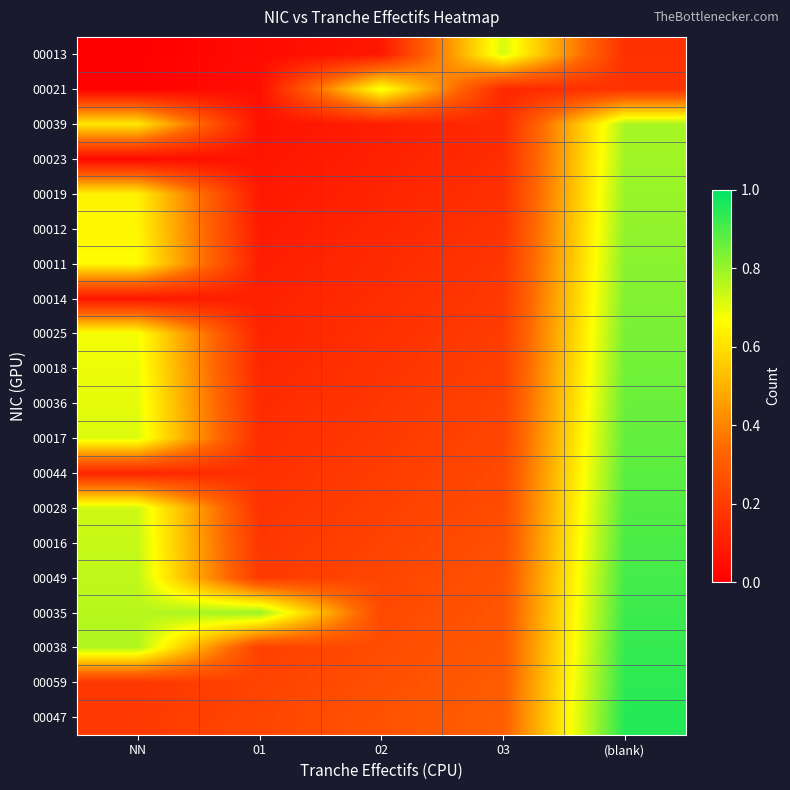

At (blank), list the series in order from largest to smallest.

00047, 00059, 00038, 00035, 00049, 00016, 00028, 00044, 00017, 00036, 00018, 00025, 00014, 00011, 00012, 00019, 00023, 00039, 00021, 00013